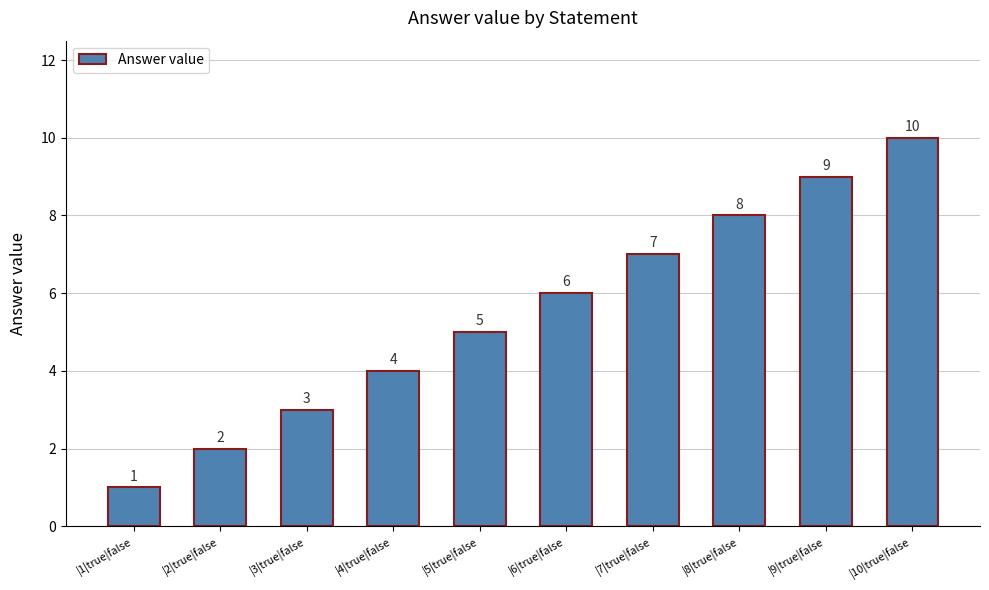

Reading right to left, transcribe all the data shown in this chart.

|10|true|false=10	|9|true|false=9	|8|true|false=8	|7|true|false=7	|6|true|false=6	|5|true|false=5	|4|true|false=4	|3|true|false=3	|2|true|false=2	|1|true|false=1